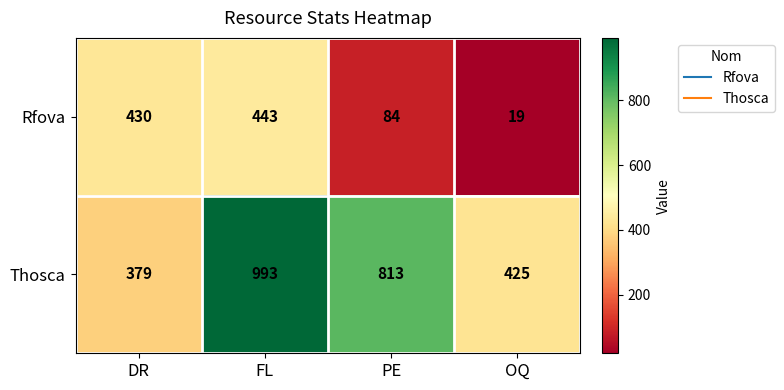

Between DR and OQ, which series saw the biggest shift?

Rfova